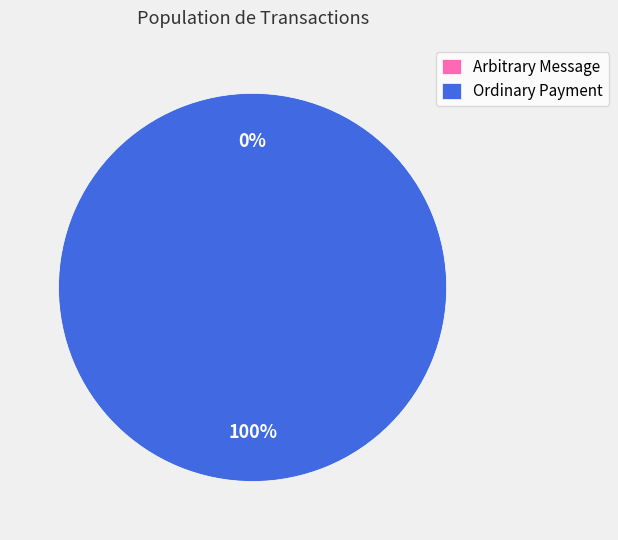

How many segments does this pie chart have?

2